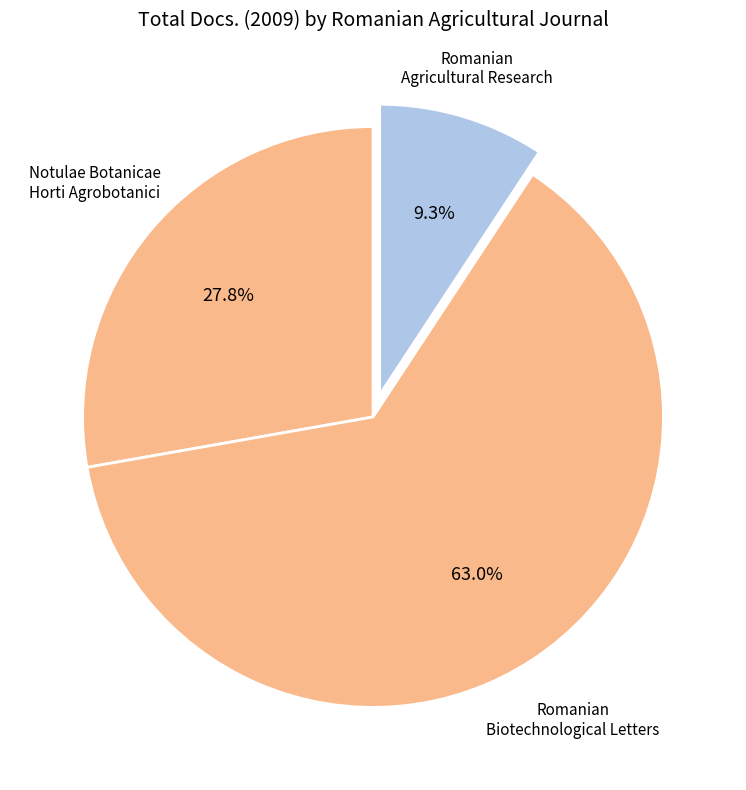

Rank the categories by value from lowest to highest.

Romanian Agricultural Research, Notulae Botanicae Horti Agrobotanici, Romanian Biotechnological Letters